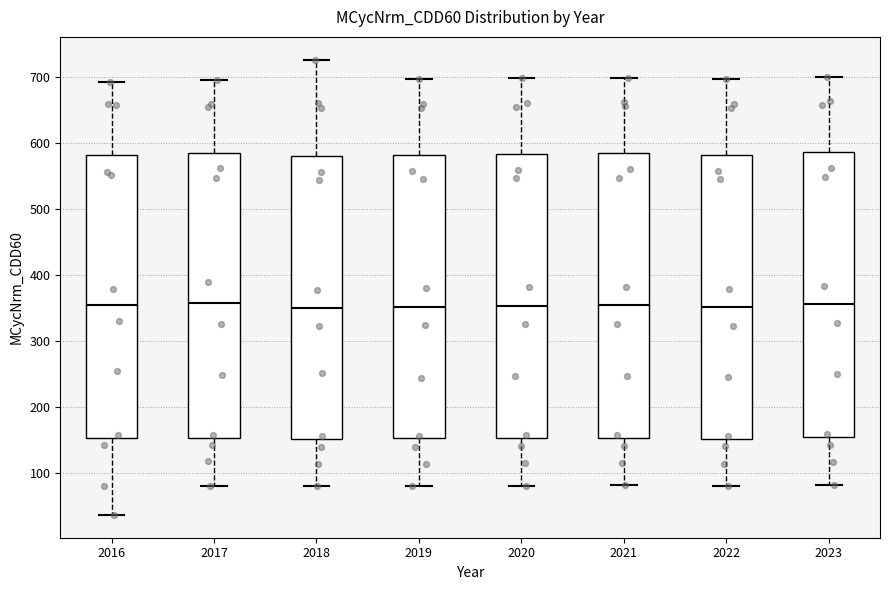

Reading left to right, transcribe this box plot: for each box, give where its median line is, the range the box spans, and where its two whiskers end, as read against the y-axis. The values are not printed on the chart, so give them approximately, as read against the axis.

2016: median 350, box 150 to 580, whiskers 40 to 690
2017: median 360, box 150 to 580, whiskers 80 to 700
2018: median 350, box 150 to 580, whiskers 80 to 730
2019: median 350, box 150 to 580, whiskers 80 to 700
2020: median 350, box 150 to 580, whiskers 80 to 700
2021: median 350, box 150 to 580, whiskers 80 to 700
2022: median 350, box 150 to 580, whiskers 80 to 700
2023: median 360, box 150 to 590, whiskers 80 to 700